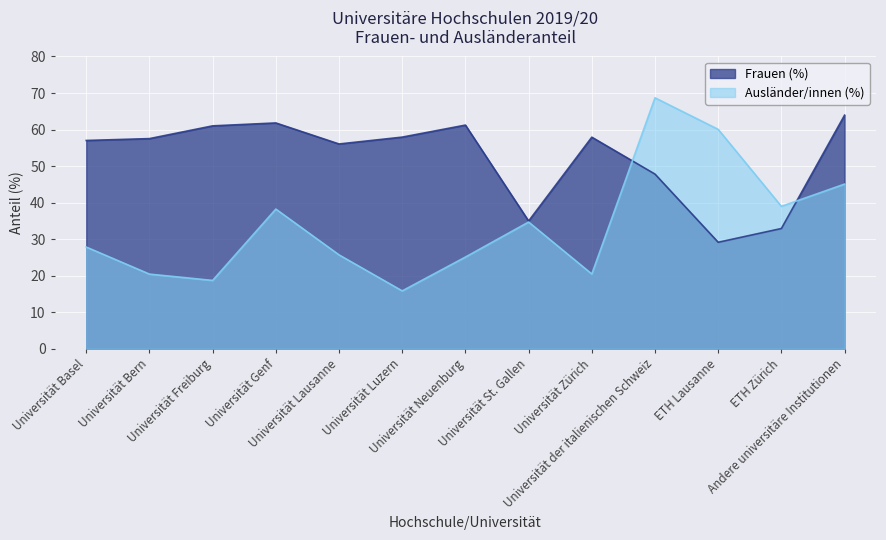

Between Universität Basel and Universität Neuenburg, which is larger?

Universität Neuenburg